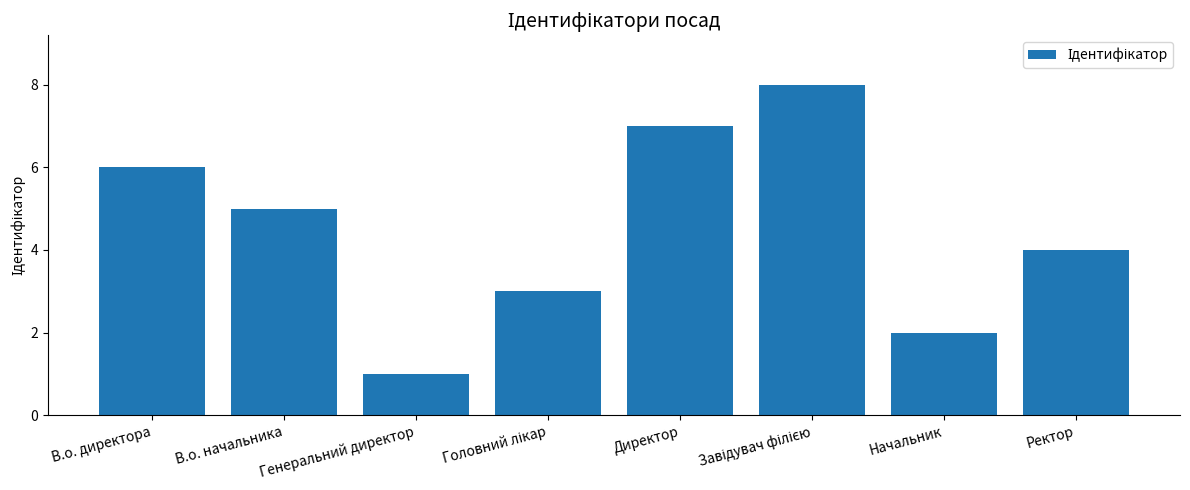

What is the label of the 6th bar from the right?

Генеральний директор